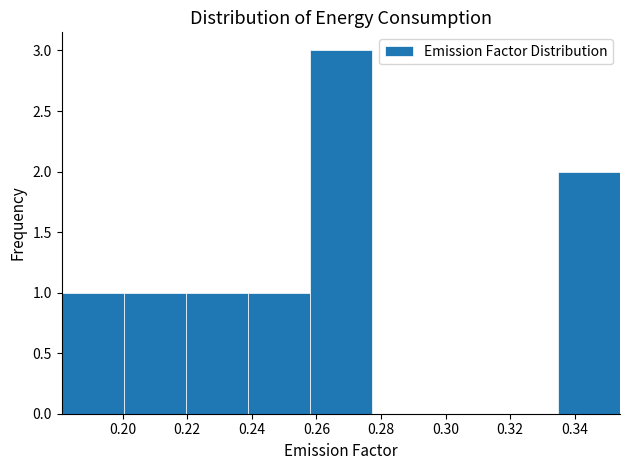

Which range on the x-axis has the tallest bar?

0.258 to 0.278